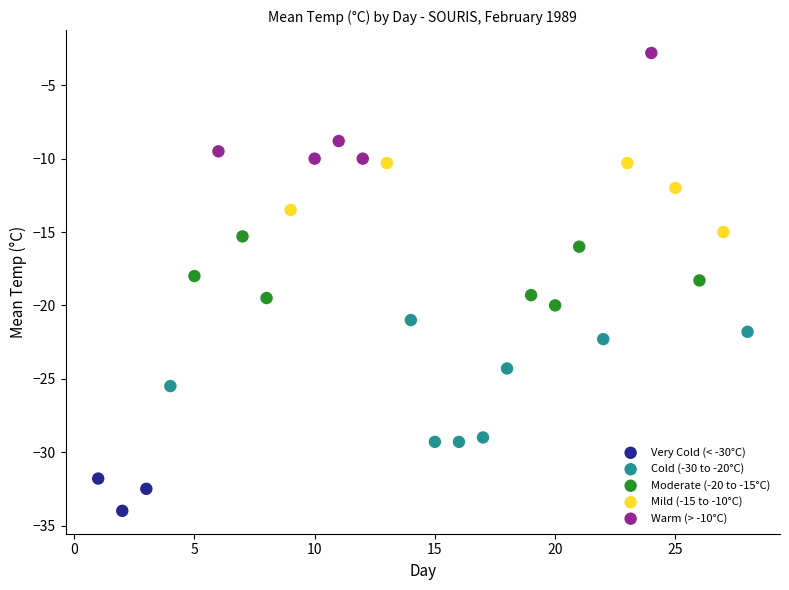

Which series has the widest spread of Y values?

Cold (-30 to -20°C)